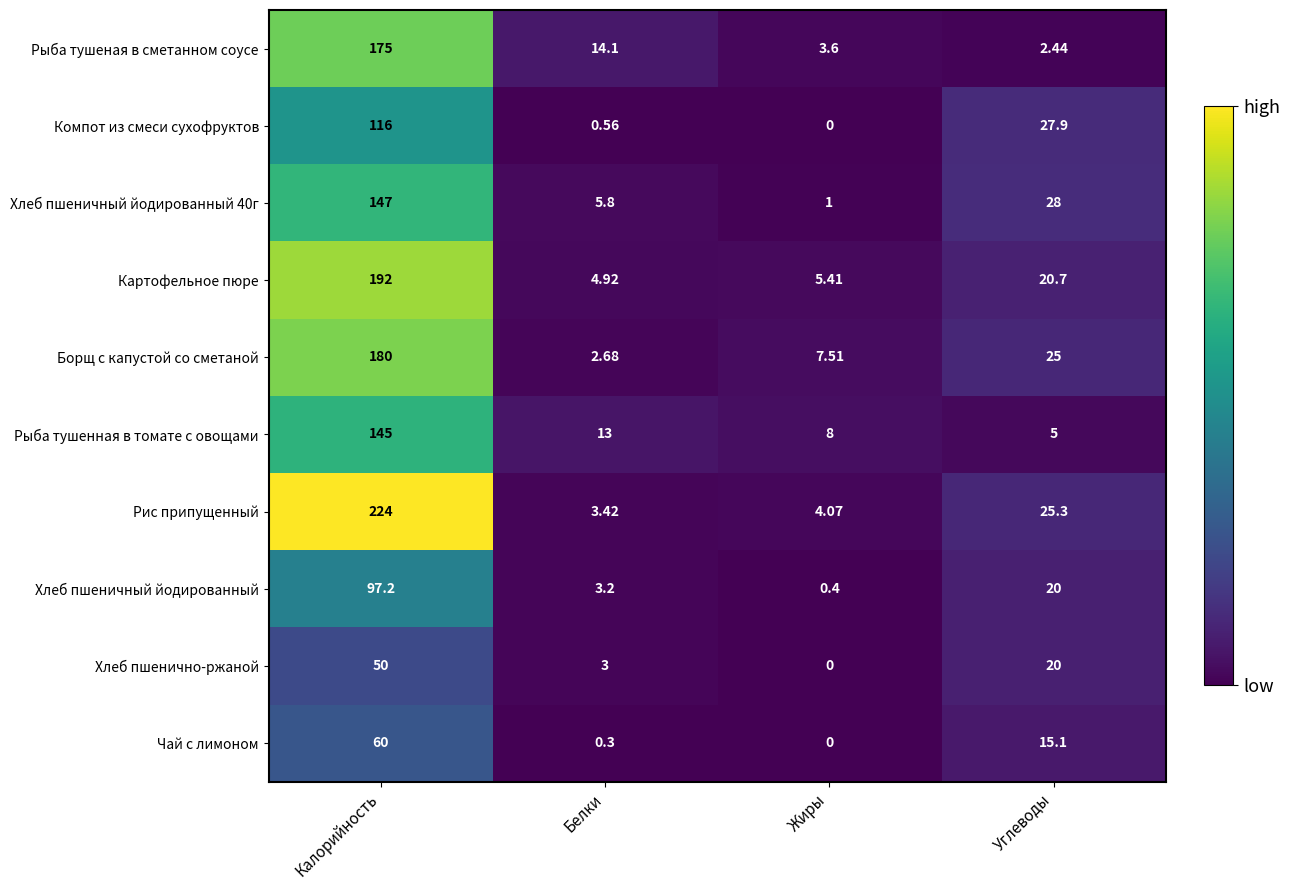

Which series has the largest total across all categories?

Рис припущенный